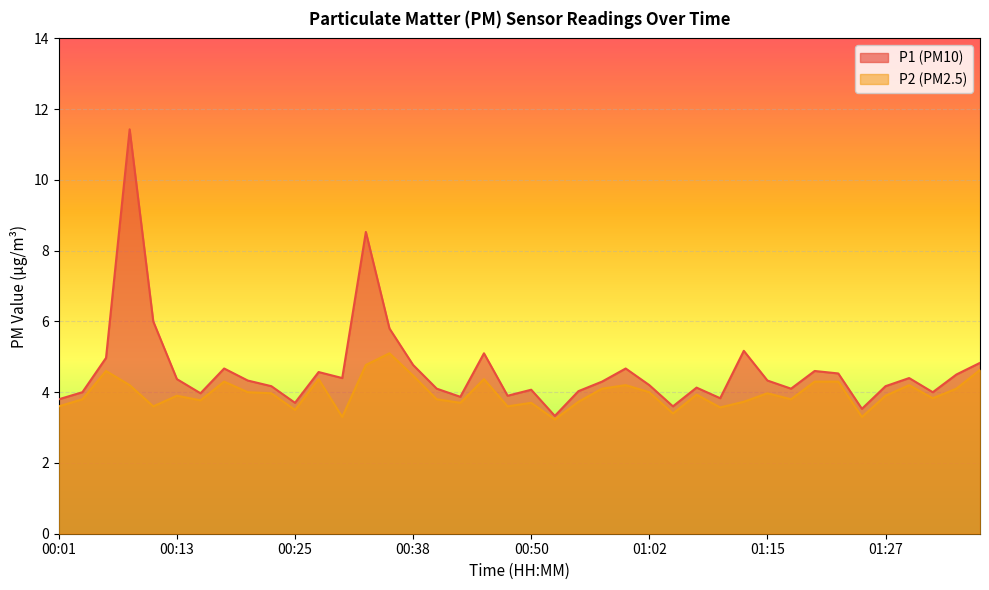

What position from the left is 01:32?

38